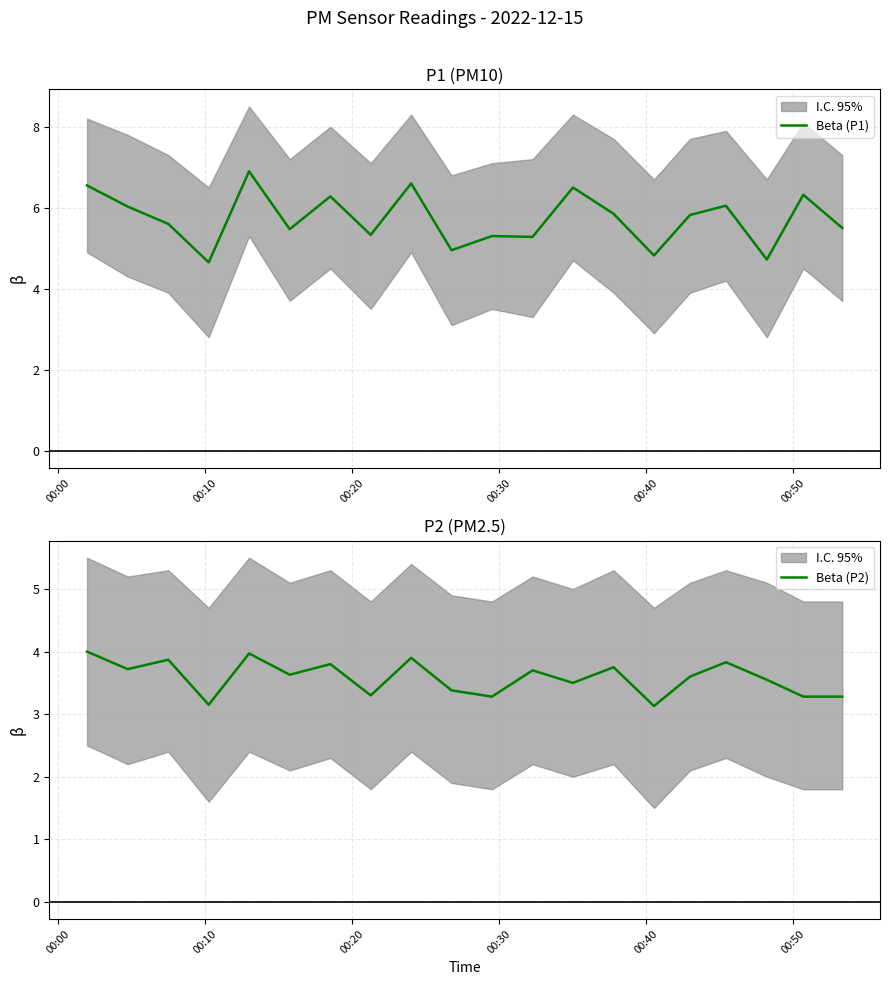

What is the minimum value for Beta (P1)?

4.7